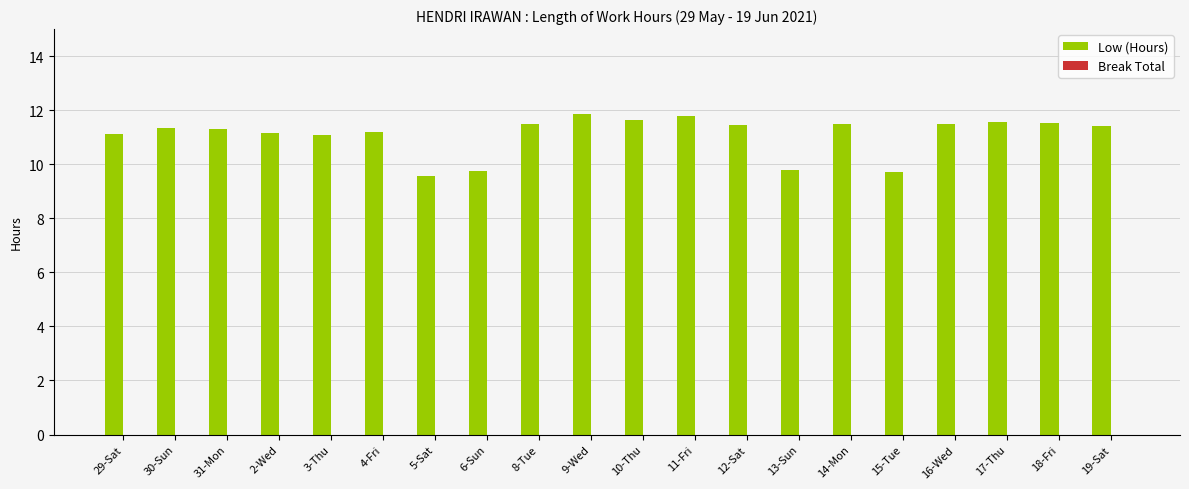

True or false: the data shows 18.5 at 8-Tue.

False